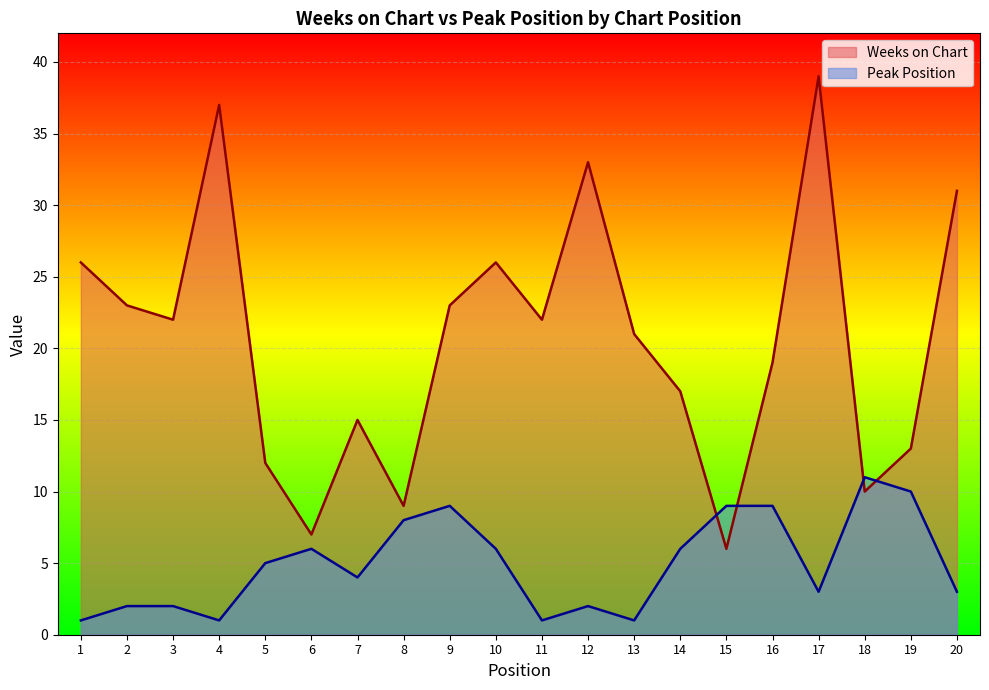

What is the average value of the Weeks on Chart series?

21